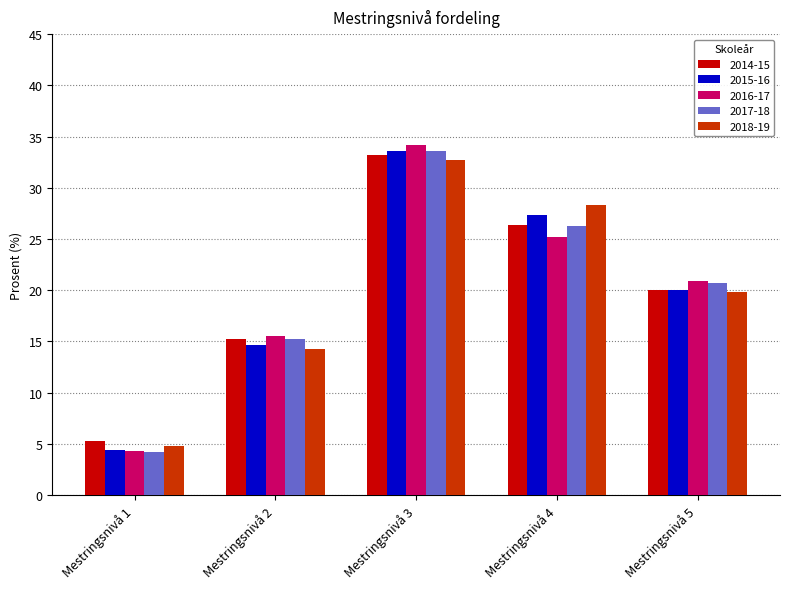

What is the greatest value displayed?

34.2